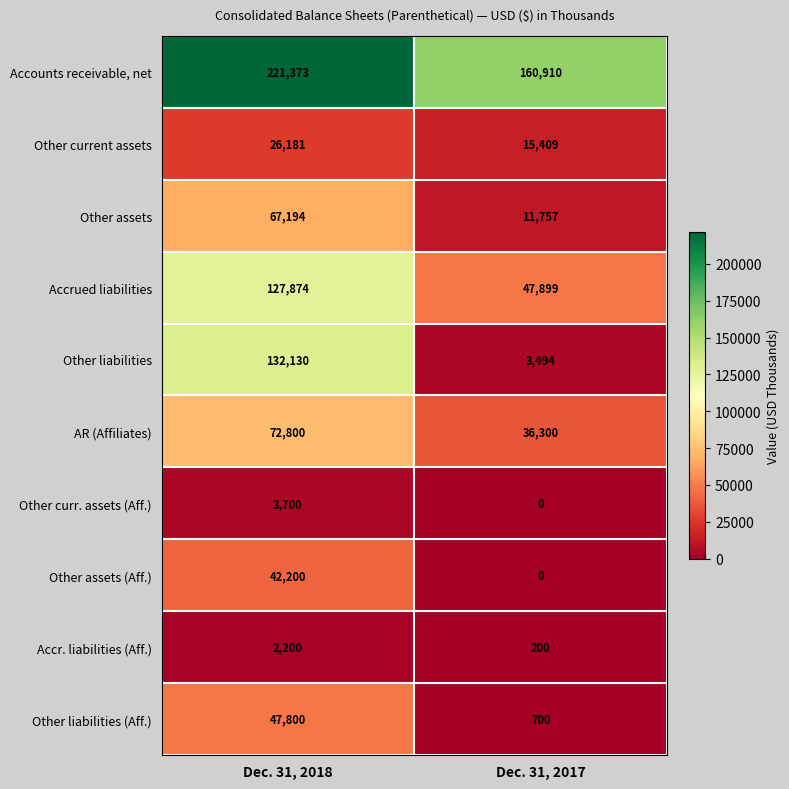

The Other current assets series shows 42139 at Dec. 31, 2018. True or false?

False